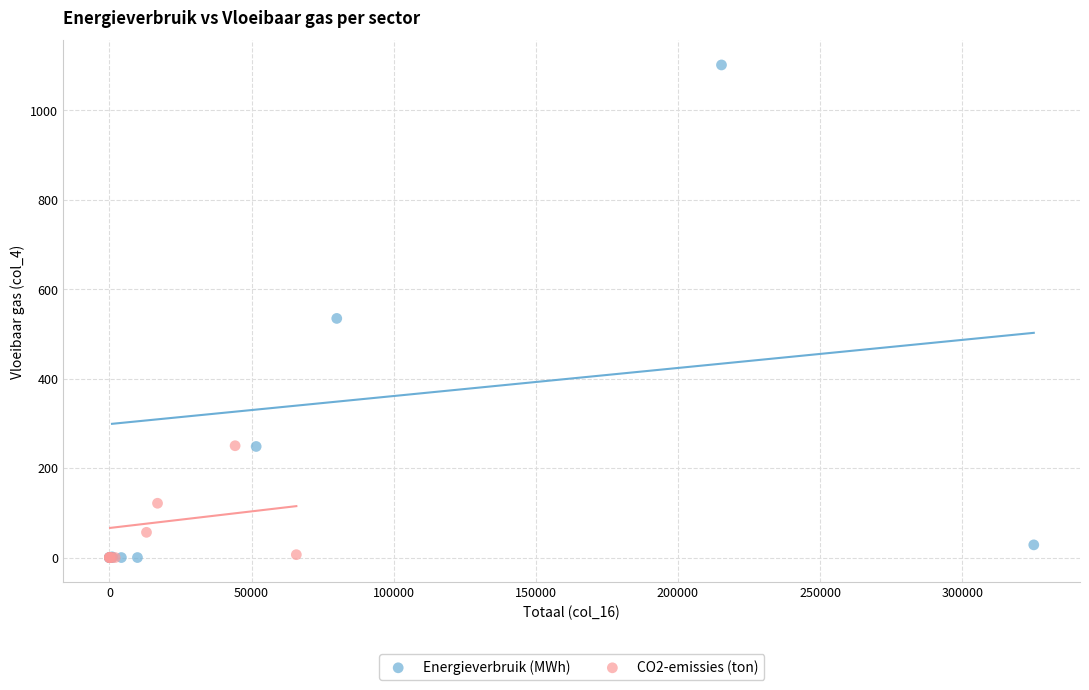

Which series has the largest Y range (max minus min)?

Energieverbruik (MWh)